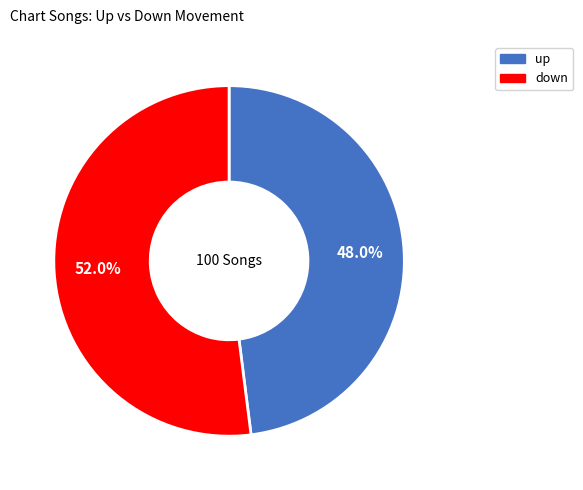

Which has a higher value, down or up?

down